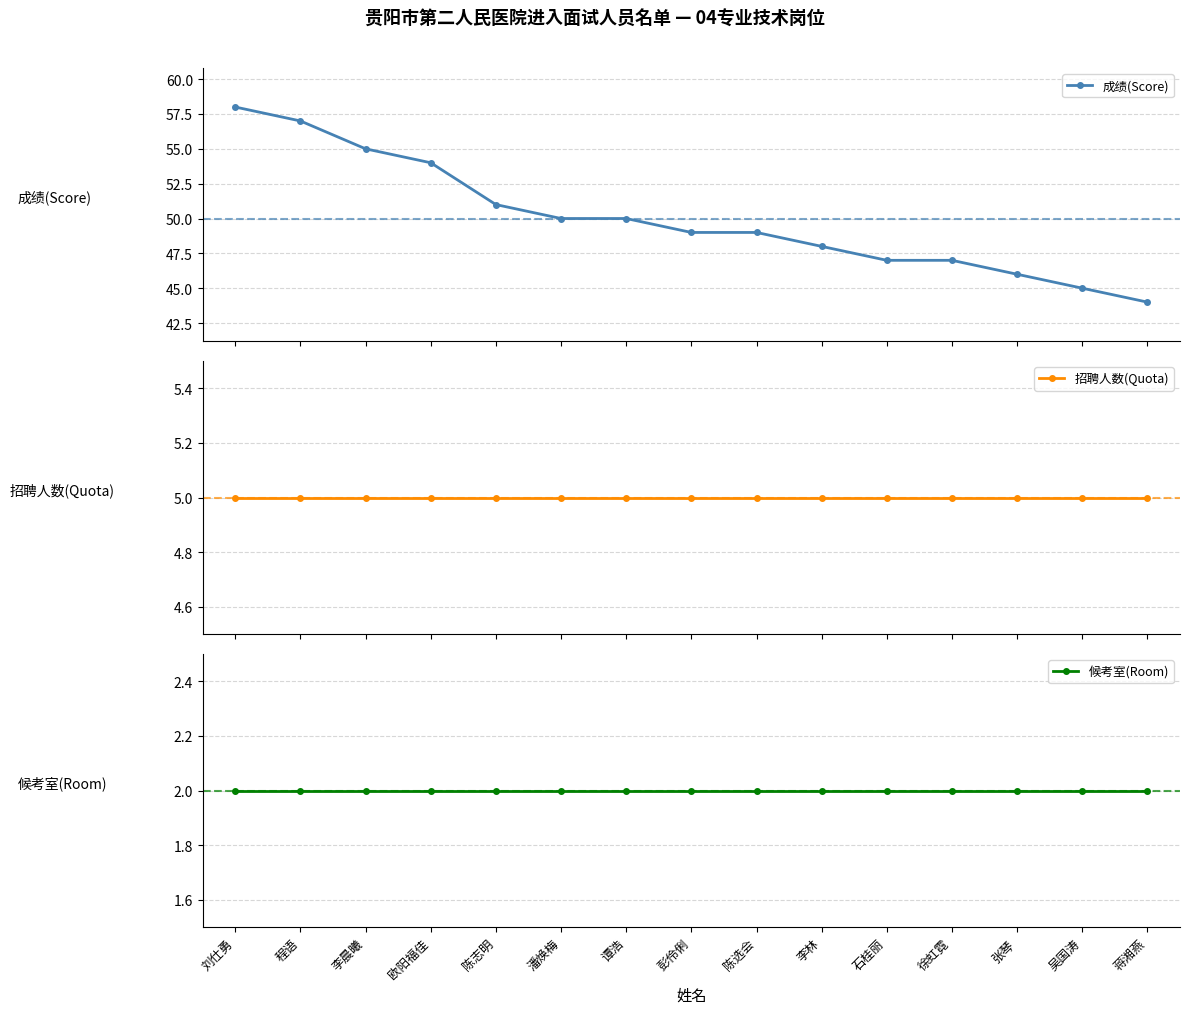

Which has a higher value, 张琴 or 陈志明?

陈志明